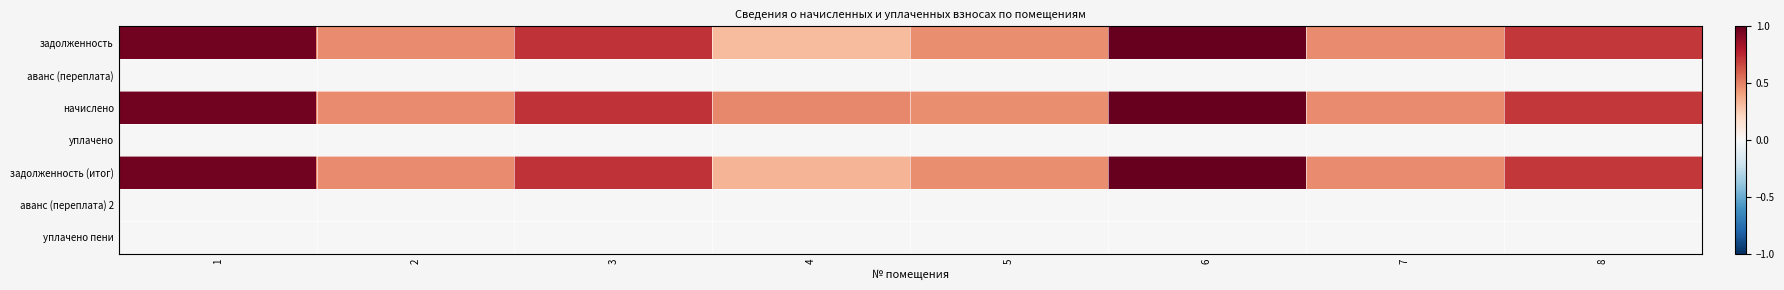

List the series in order of their peak value, lowest first.

аванс (переплата), уплачено, аванс (переплата) 2, уплачено пени, задолженность, начислено, задолженность (итог)